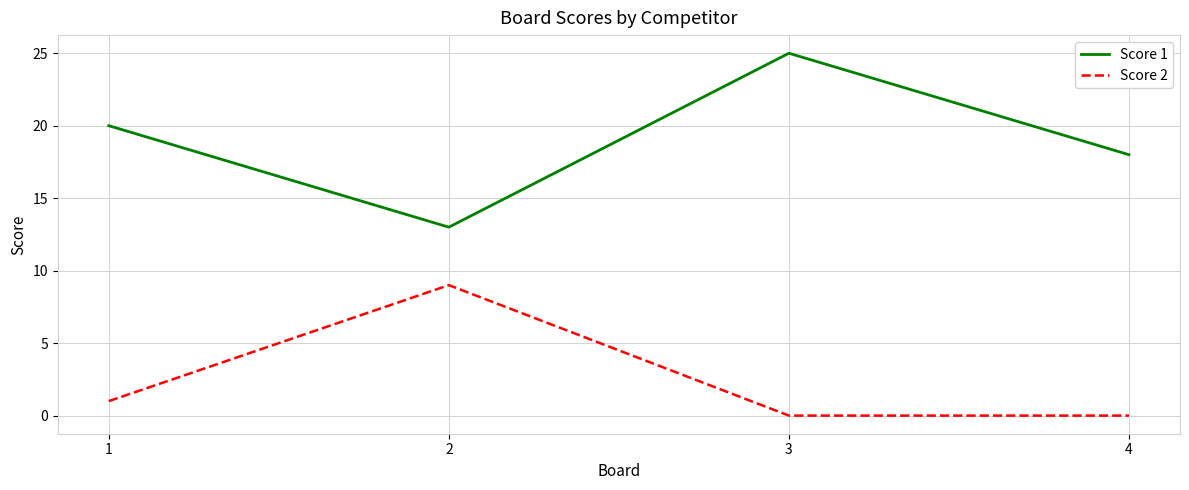

Which series has the widest spread of values?

Score 1